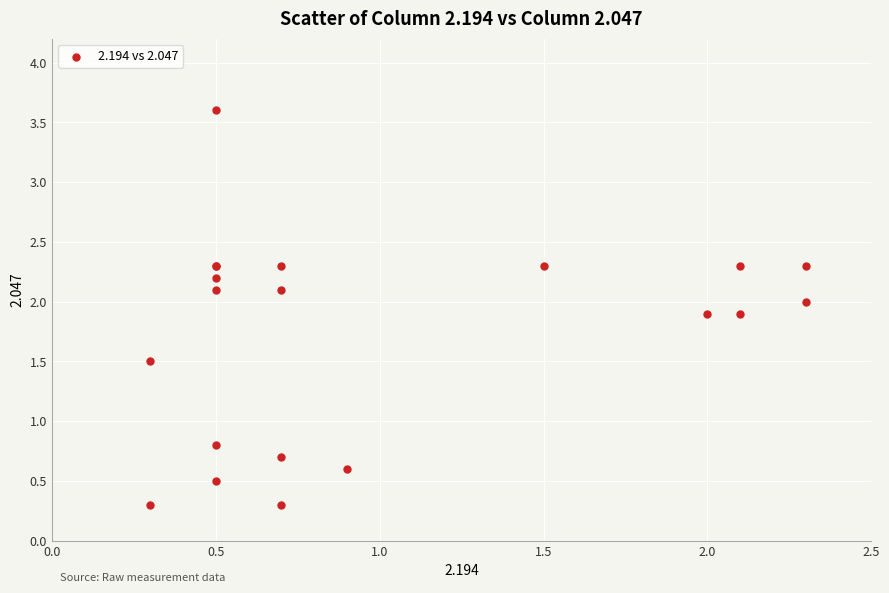

What Y value in the scatter plot is closest to 1?

0.8